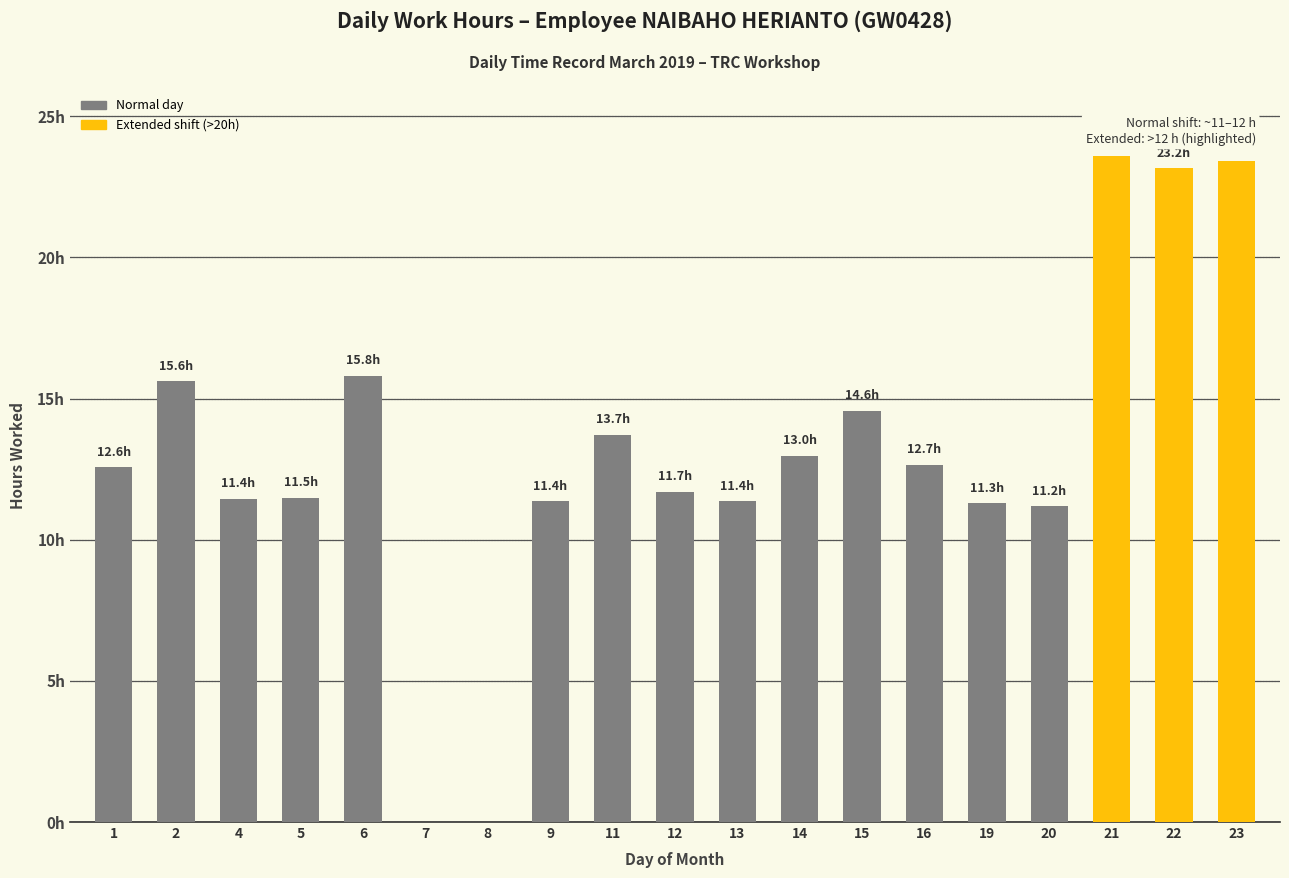

Are the bars horizontal?

No